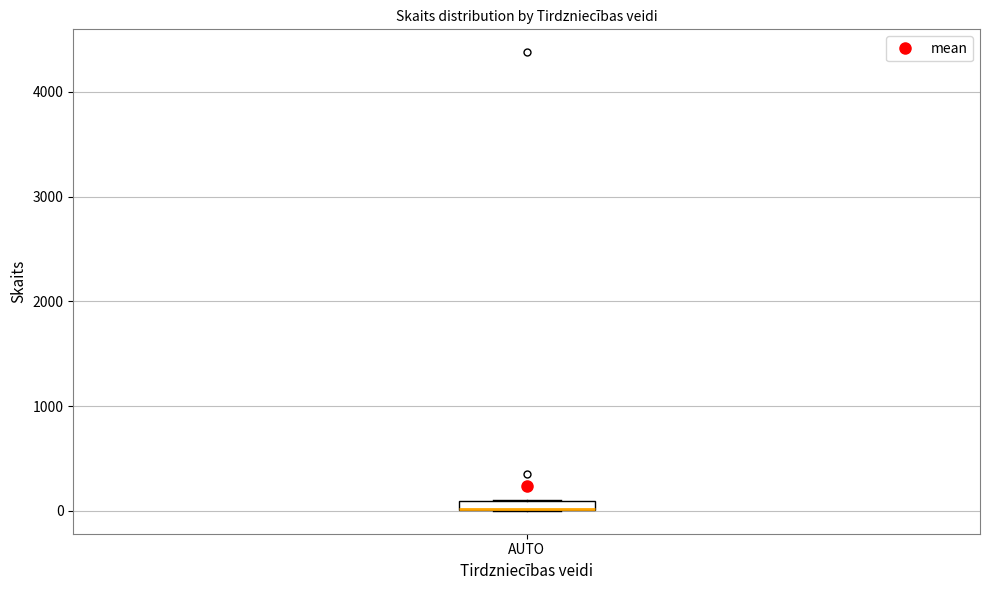

Where is the lower edge of the box for AUTO on the y-axis? The values are not printed on the chart, so give them approximately, as read against the axis.

0